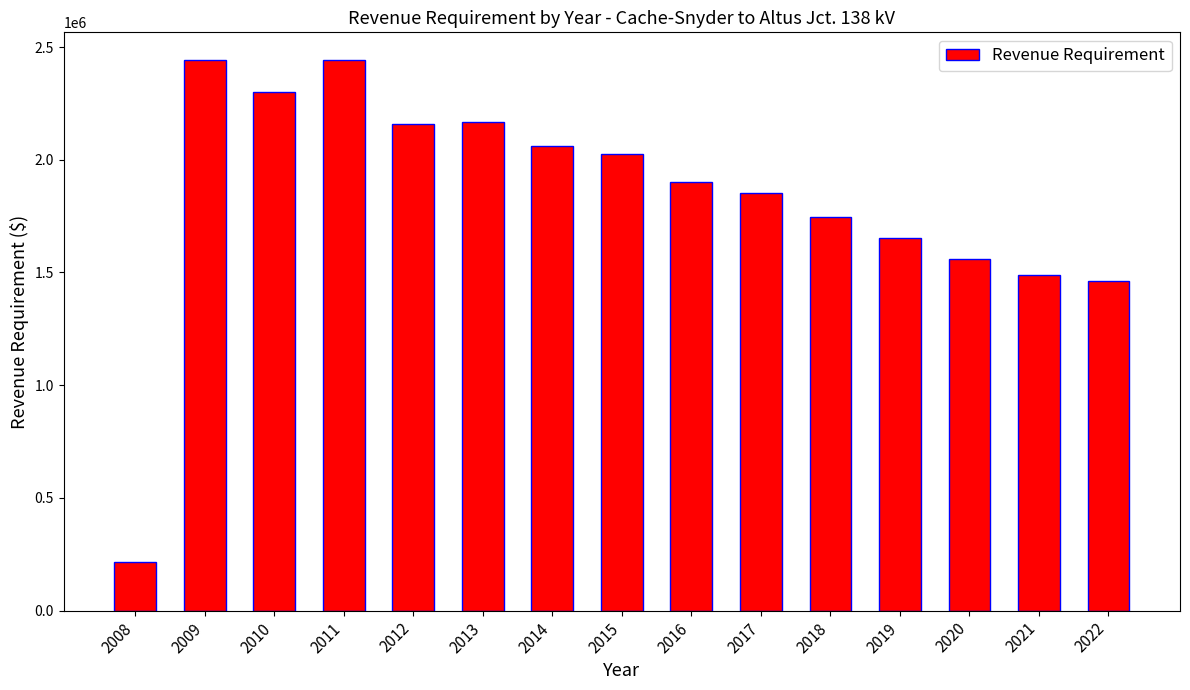

Is it true that the value at 2022 is 1460760?

True